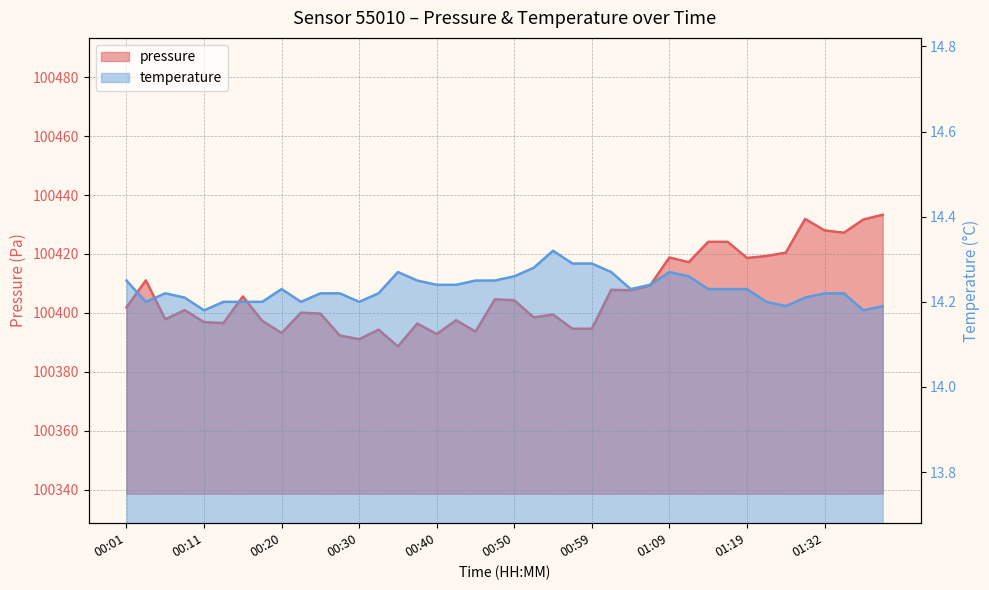

What is the sum of the temperature values at 01:24 and 01:22?

28.4